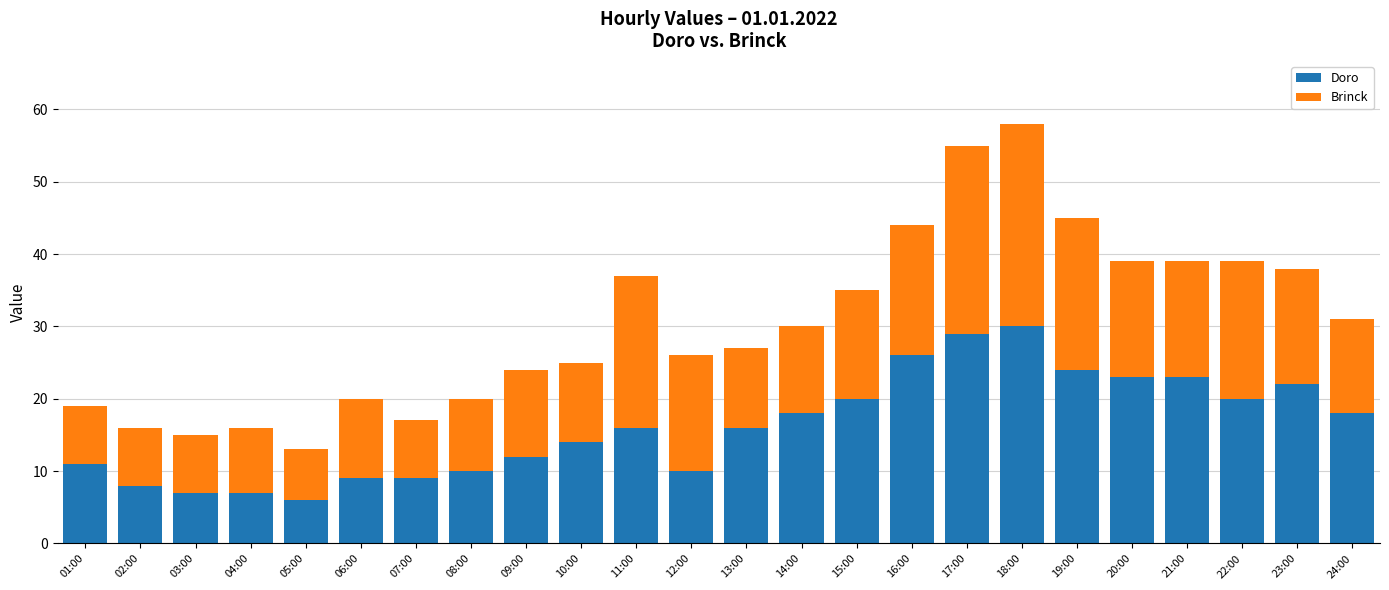

What is the sum of the Doro values at 17:00 and 07:00?

38